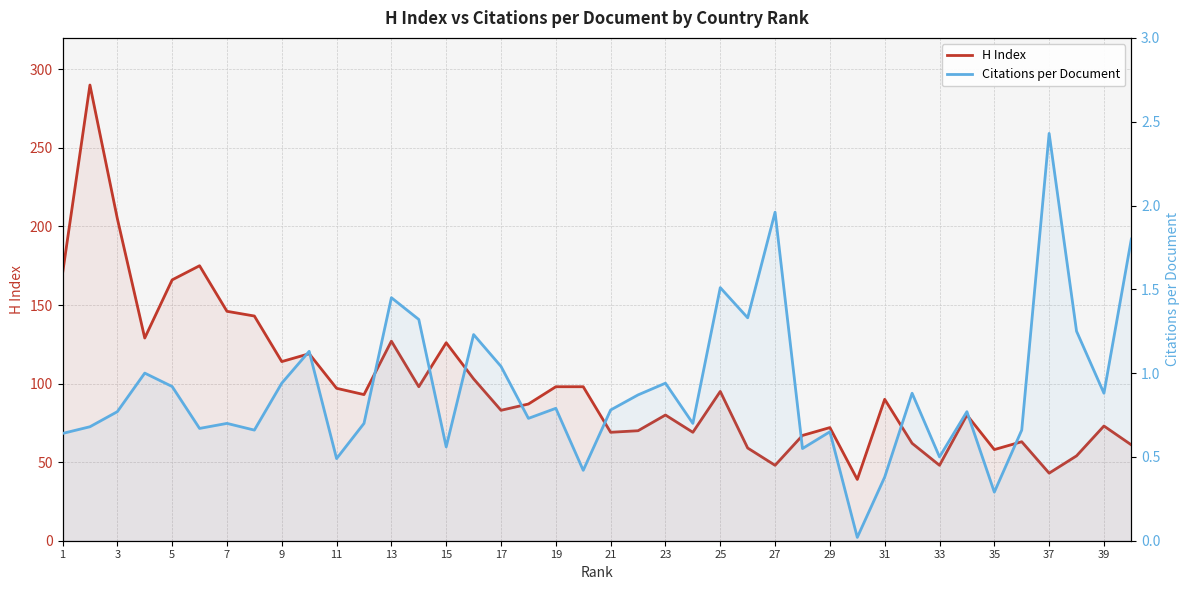

True or false: Citations per Document and H Index cross at least once.

False